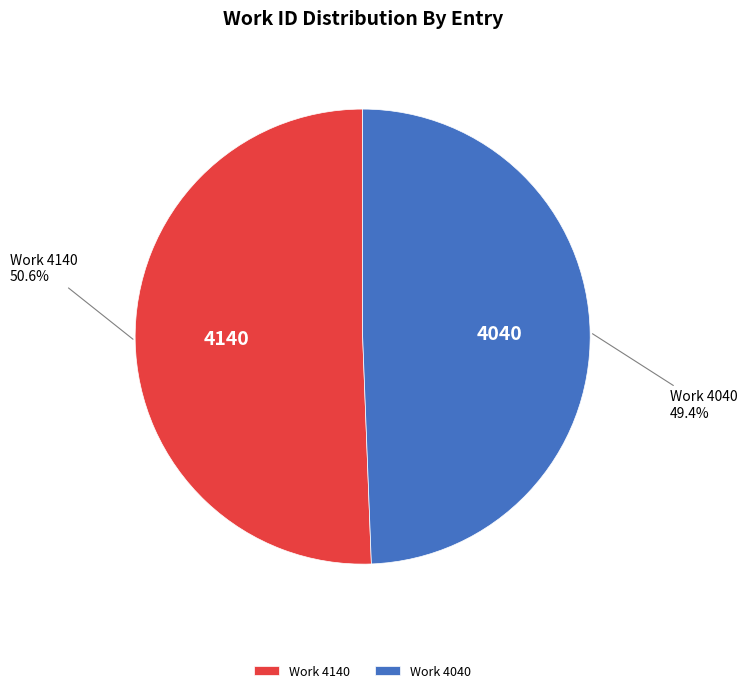

Which slice is the largest?

Work 4140